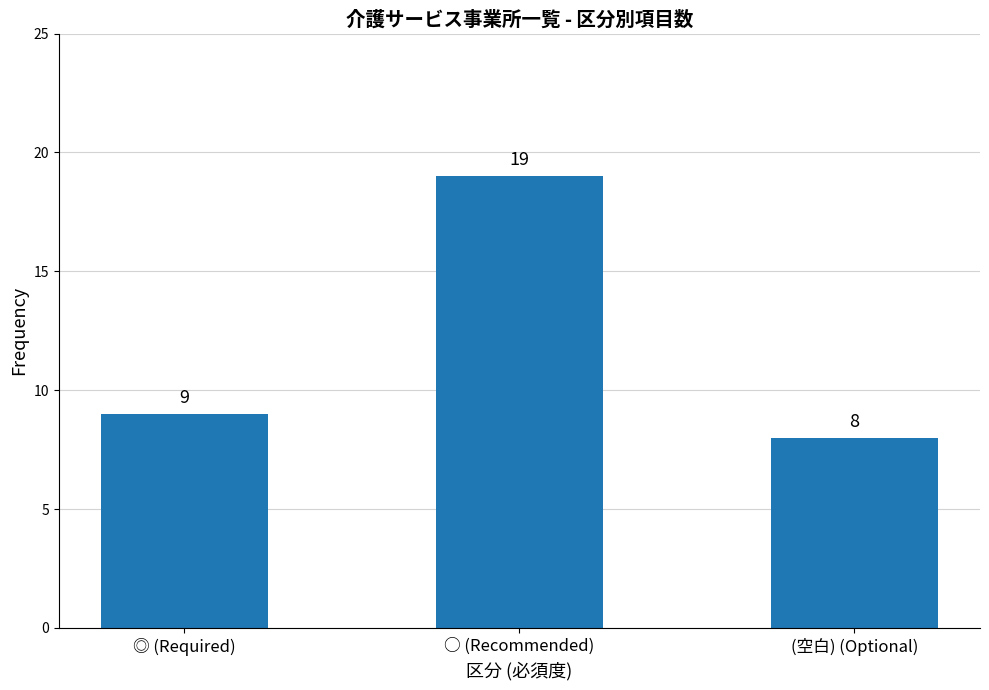

What is the difference between the values at (空白) (Optional) and ◎ (Required)?

1